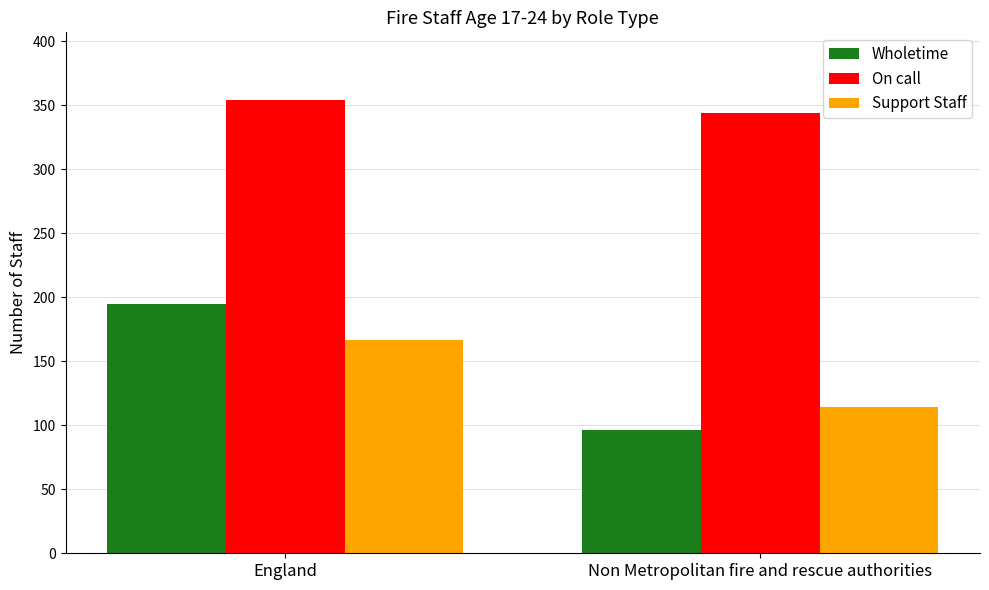

The Support Staff series shows 292 at England. True or false?

False